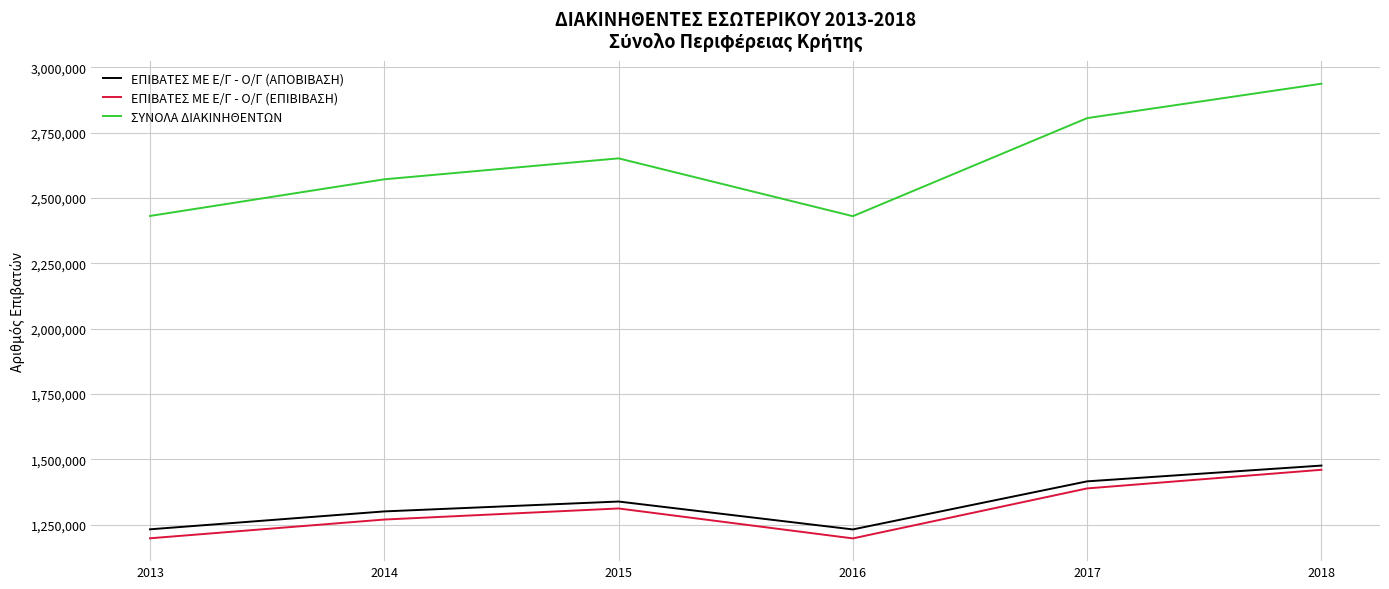

The value of ΕΠΙΒΑΤΕΣ ΜΕ Ε/Γ - Ο/Γ (ΑΠΟΒΙΒΑΣΗ) at 2014 is 1301245. True or false?

True